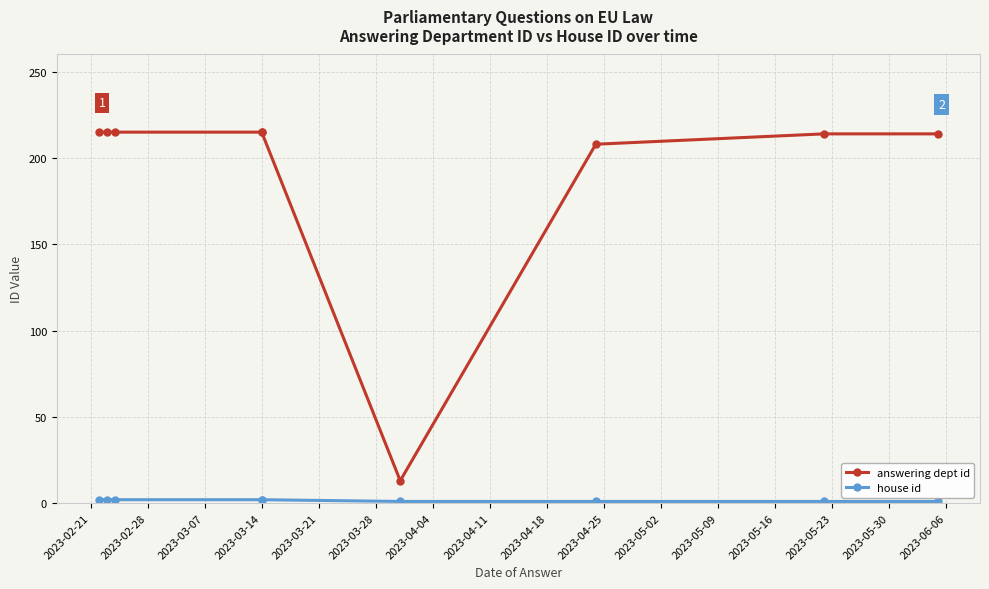

The answering dept id series shows 285 at 2023-04-11. True or false?

False